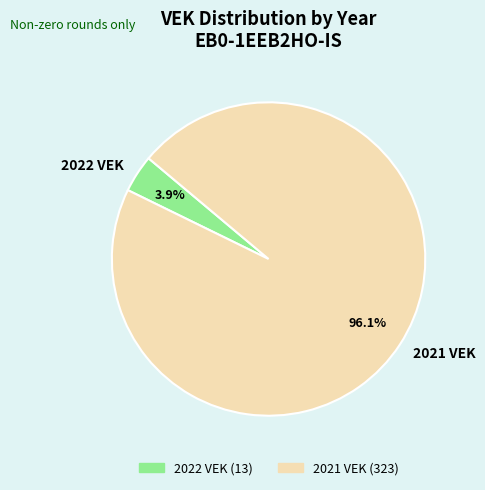

True or false: 2022 VEK accounts for 4% of the total.

True